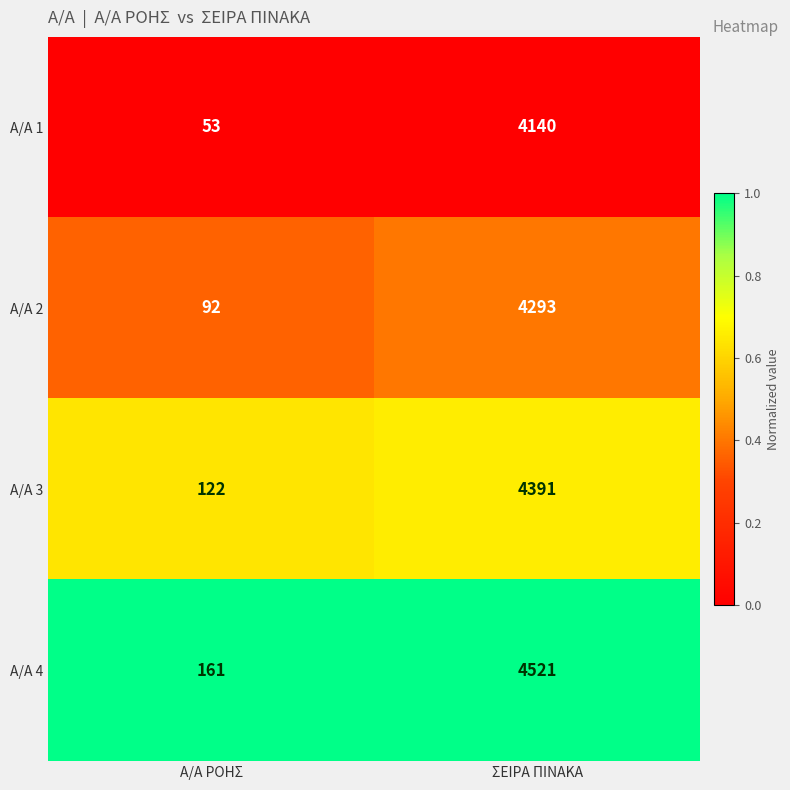

Rank the series at ΣΕΙΡΑ ΠΙΝΑΚΑ from lowest to highest value.

Α/Α 1, Α/Α 2, Α/Α 3, Α/Α 4